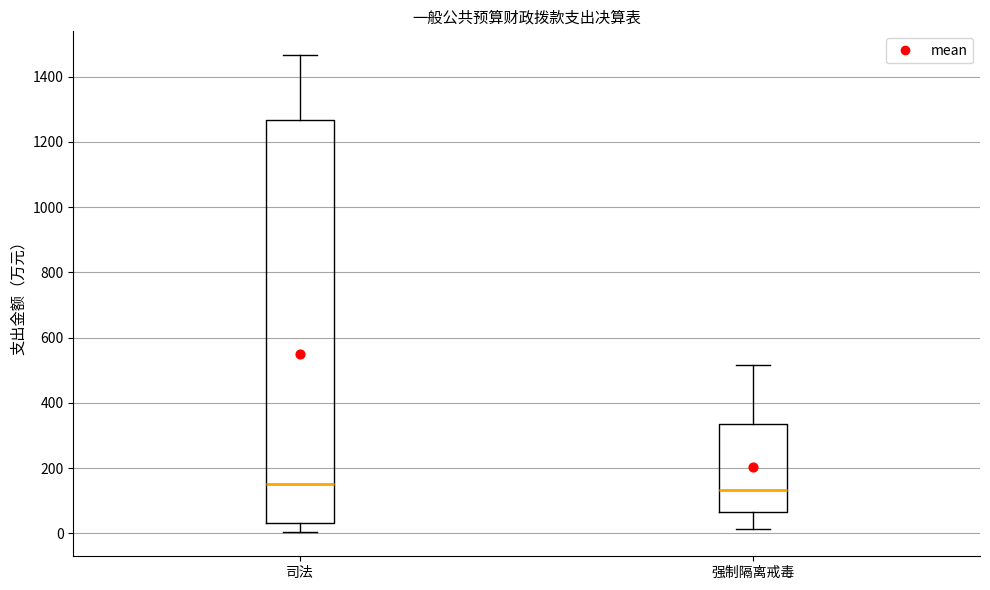

Where does the median line of the box for 司法 sit on the y-axis? The values are not printed on the chart, so give them approximately, as read against the axis.

160